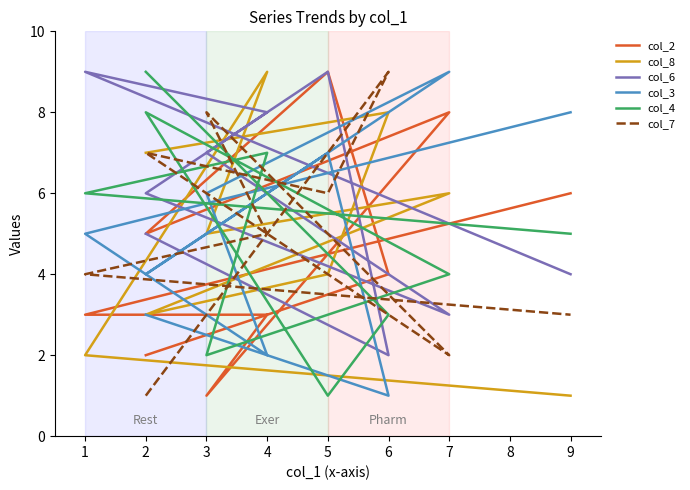

True or false: col_4 has more than 1 interior local peaks.

True